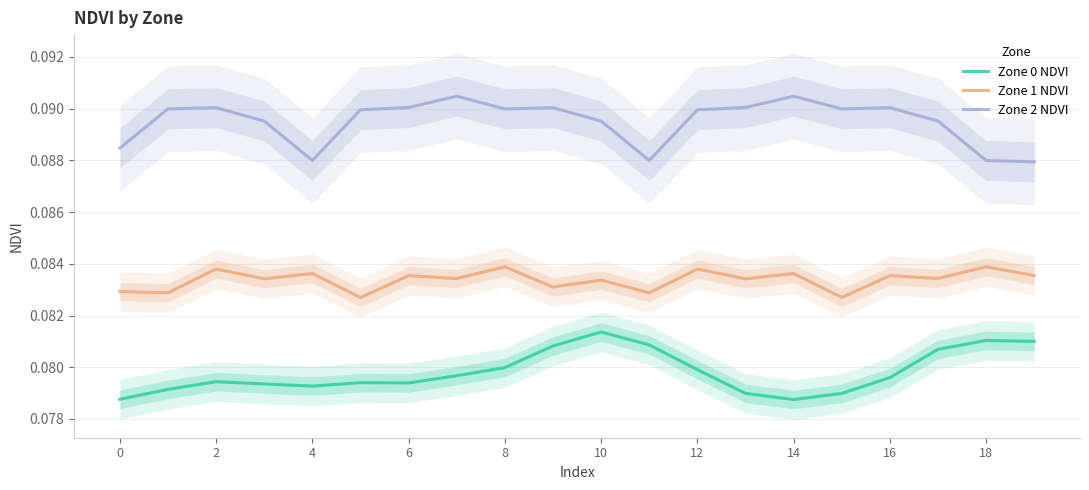

What is the maximum value for Zone 2 NDVI?

0.1